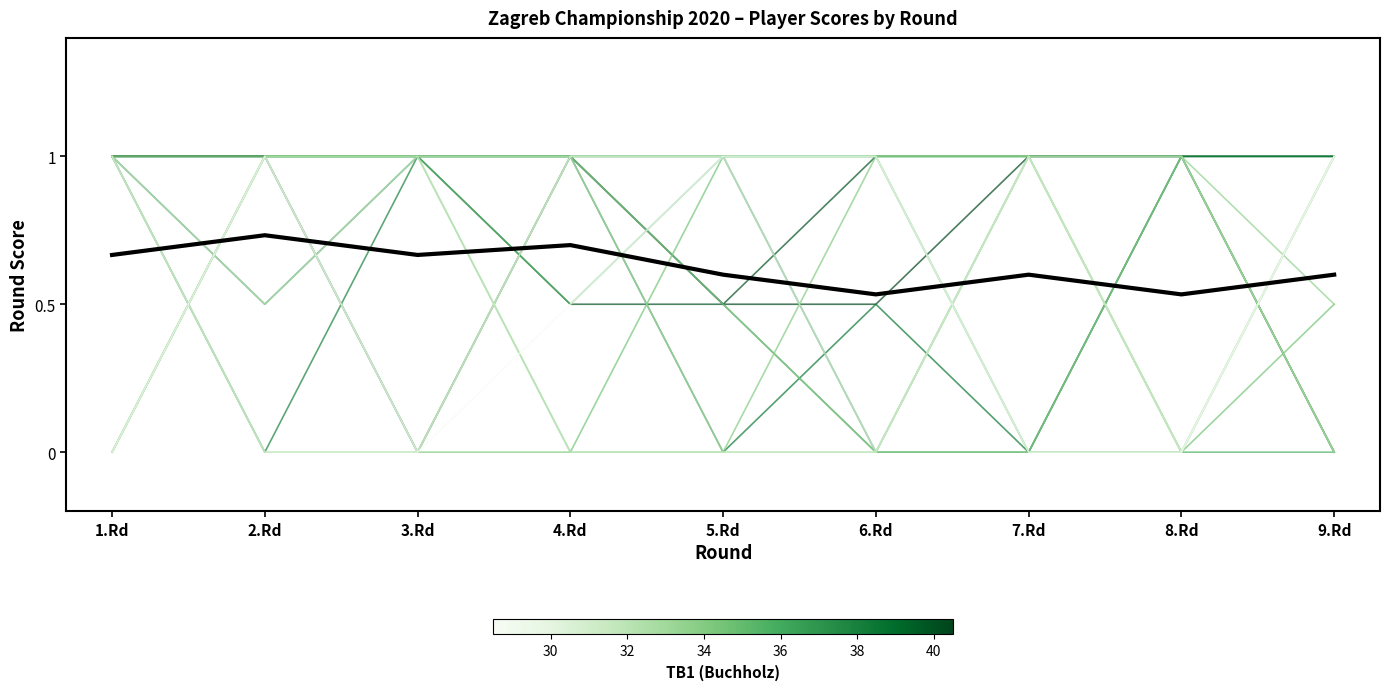

Between 9.Rd and 4.Rd, which is larger?

9.Rd